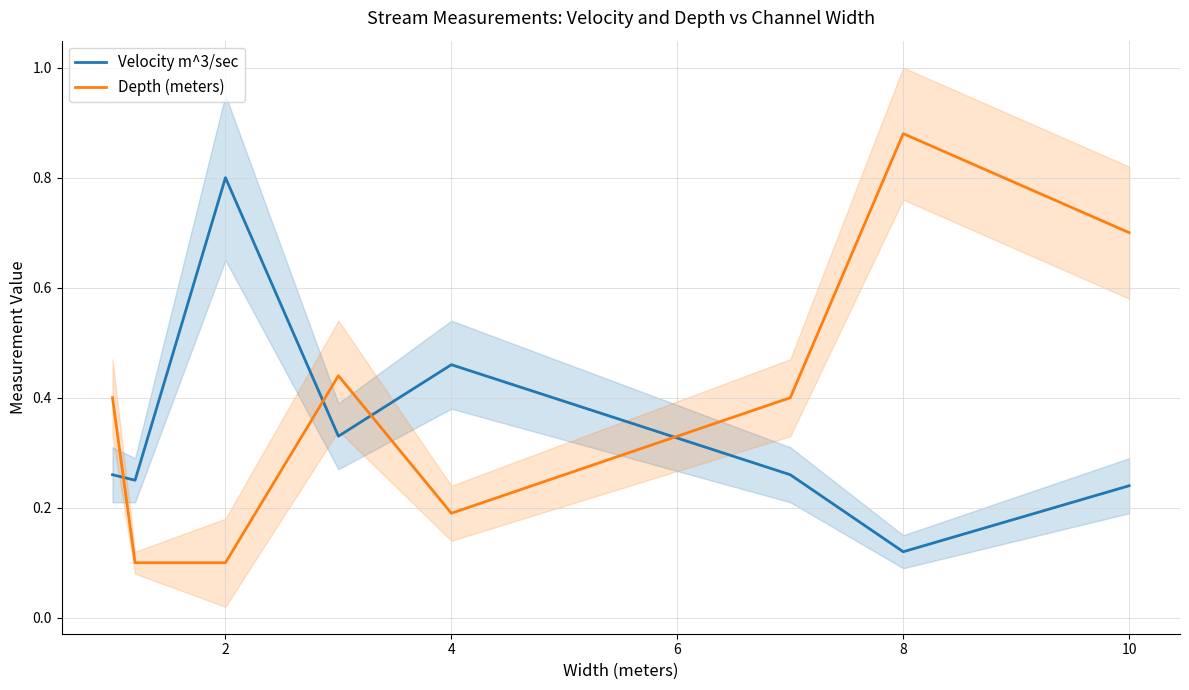

Which category has the lowest value in the Velocity m^3/sec series?

8